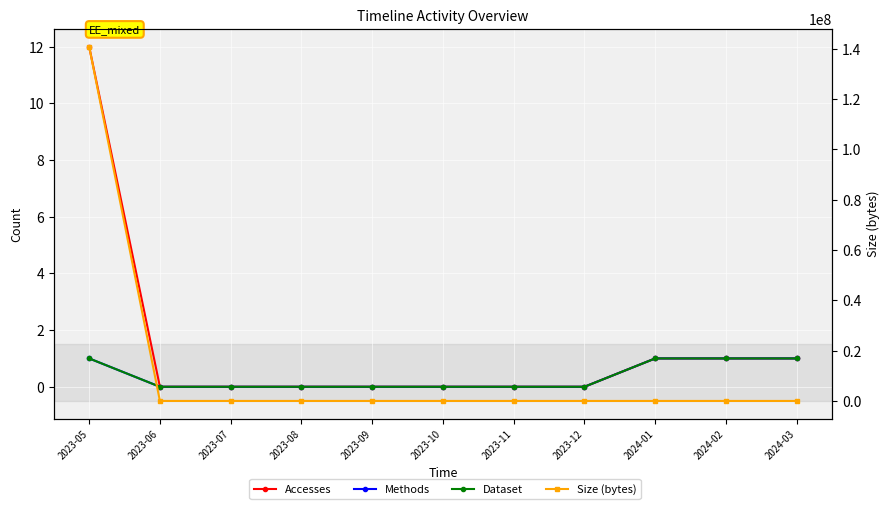

What is the label of the 10th point from the right?

2023-06